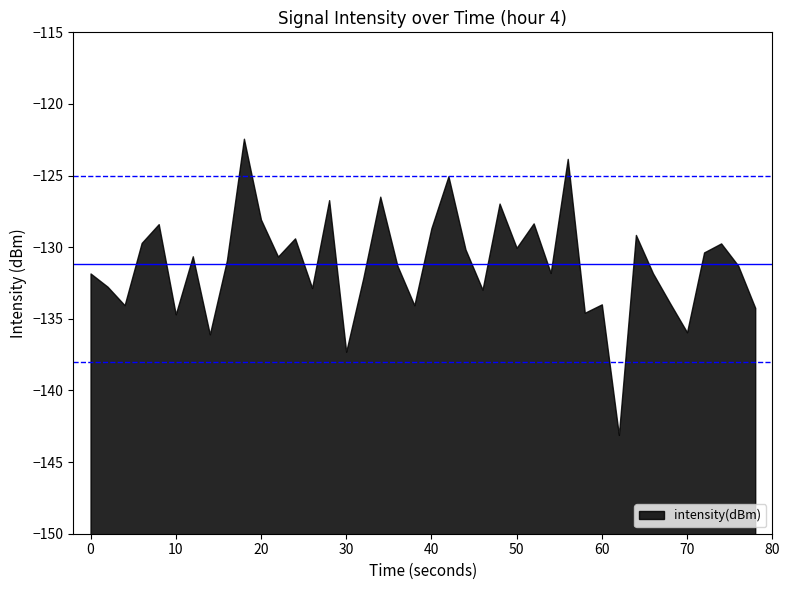

What is the approximate value at 10?

-134.7